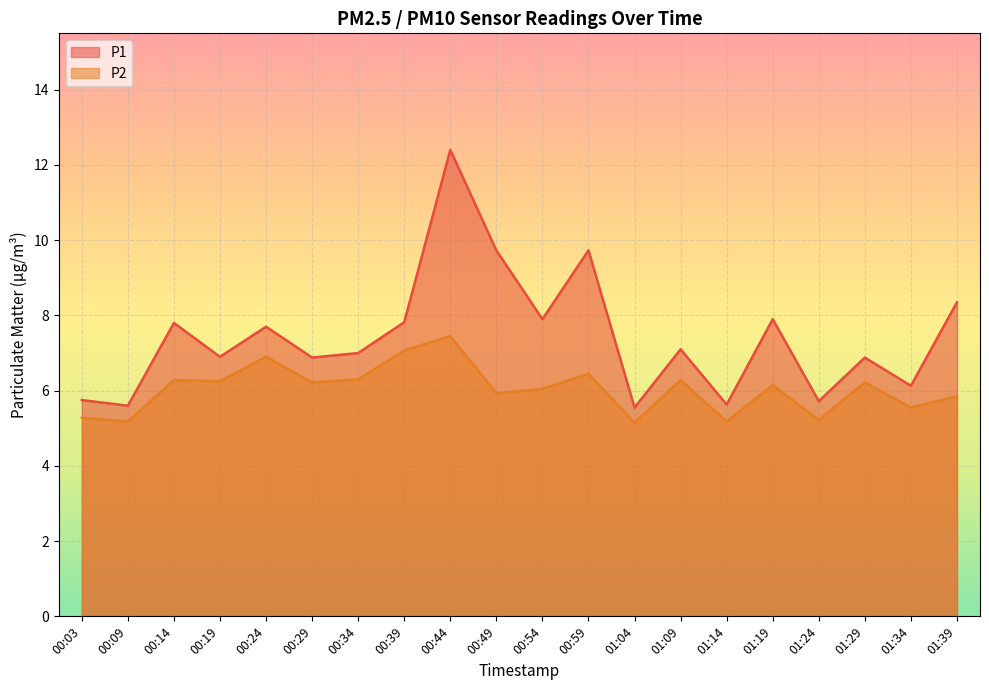

Reading left to right, transcribe all the data shown in this chart.

P1: 00:03=5.8	00:09=5.6	00:14=7.8	00:19=6.9	00:24=7.7	00:29=6.9	00:34=7.0	00:39=7.8	00:44=12.4	00:49=9.7	00:54=7.9	00:59=9.7	01:04=5.5	01:09=7.1	01:14=5.6	01:19=7.9	01:24=5.7	01:29=6.9	01:34=6.1	01:39=8.3
P2: 00:03=5.3	00:09=5.2	00:14=6.3	00:19=6.2	00:24=6.9	00:29=6.2	00:34=6.3	00:39=7.1	00:44=7.5	00:49=5.9	00:54=6.0	00:59=6.5	01:04=5.2	01:09=6.3	01:14=5.2	01:19=6.2	01:24=5.2	01:29=6.2	01:34=5.5	01:39=5.8